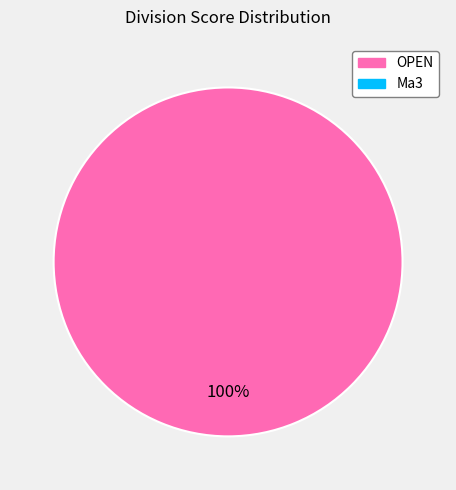

How many slices are in this pie chart?

1